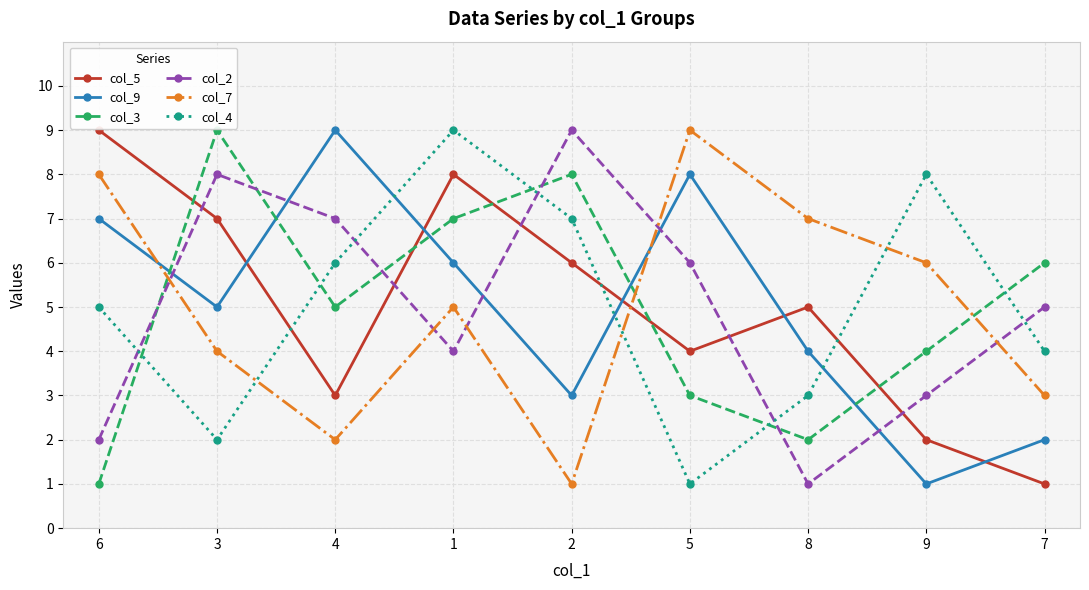

At which label is col_9 closest to 5?

3